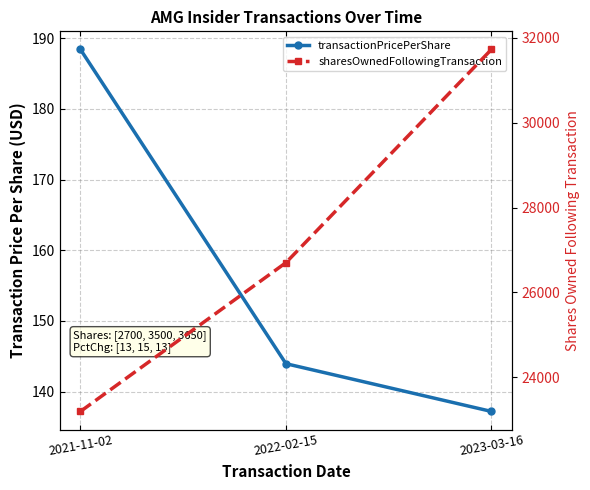

How many distinct data groups are displayed?

2